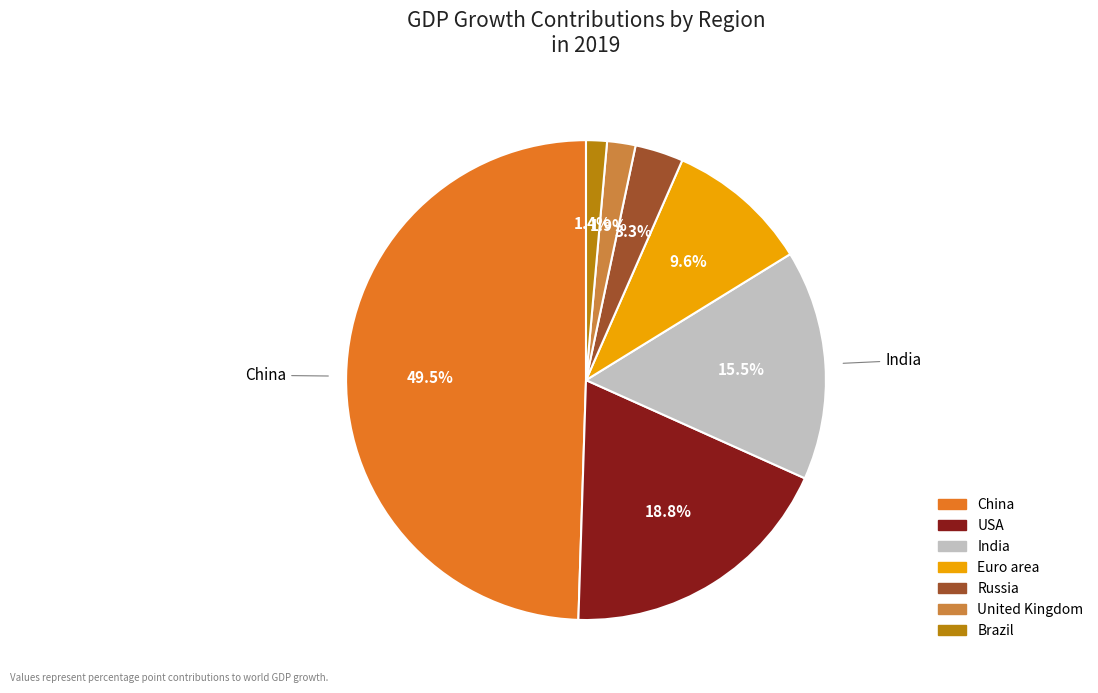

Which slice is the smallest?

Brazil